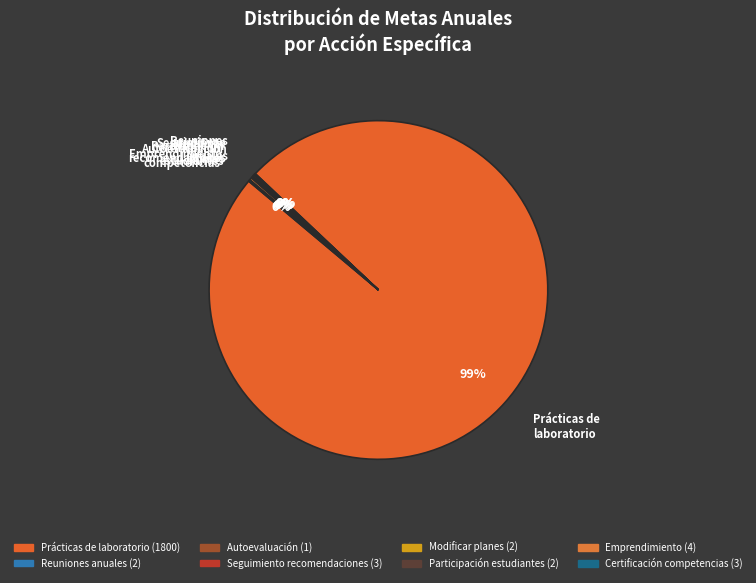

True or false: Prácticas de laboratorio accounts for 89% of the total.

False